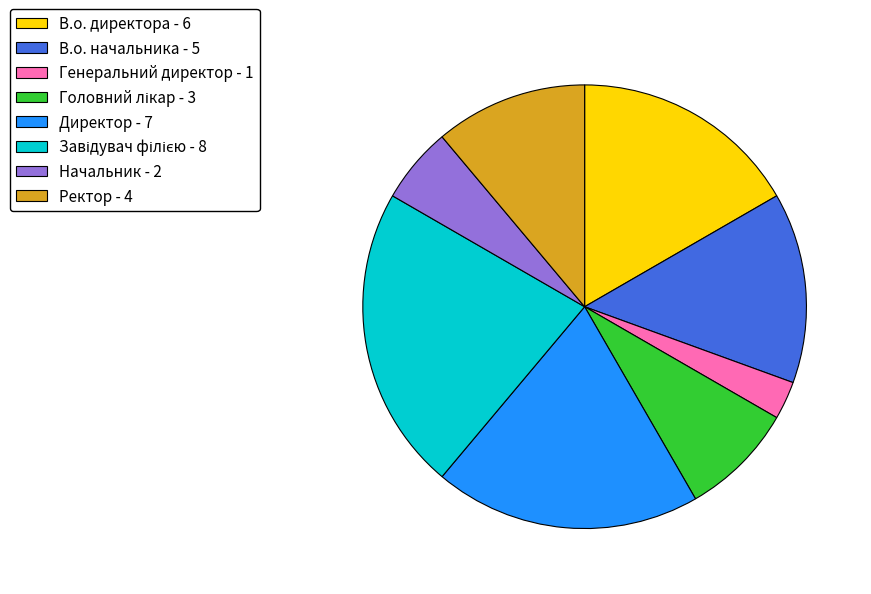

Which has a higher value, Директор - 7 or Начальник - 2?

Директор - 7